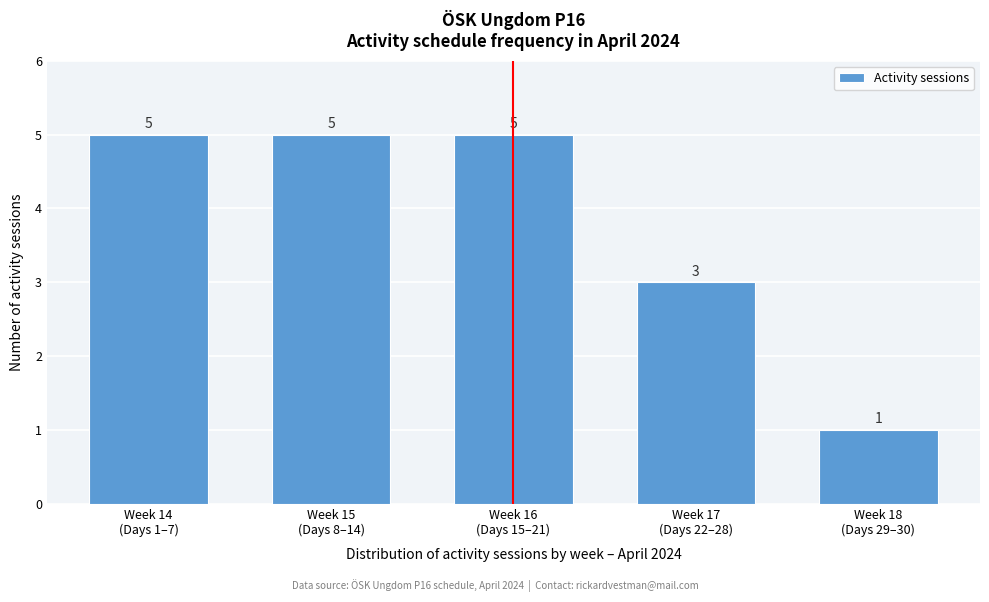

Reading left to right, list all the values displayed in this chart.

5	5	5	3	1